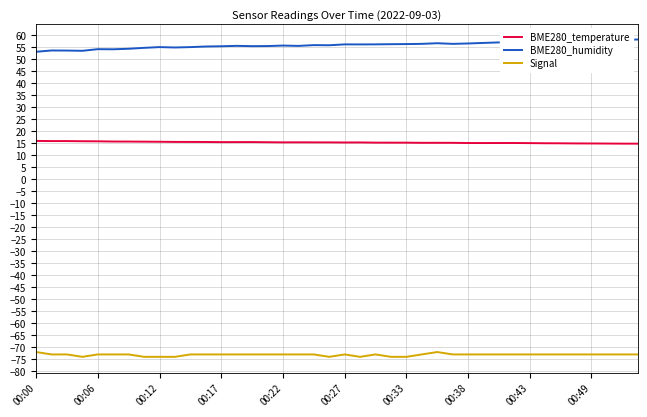

True or false: Signal and BME280_humidity cross at least once.

False